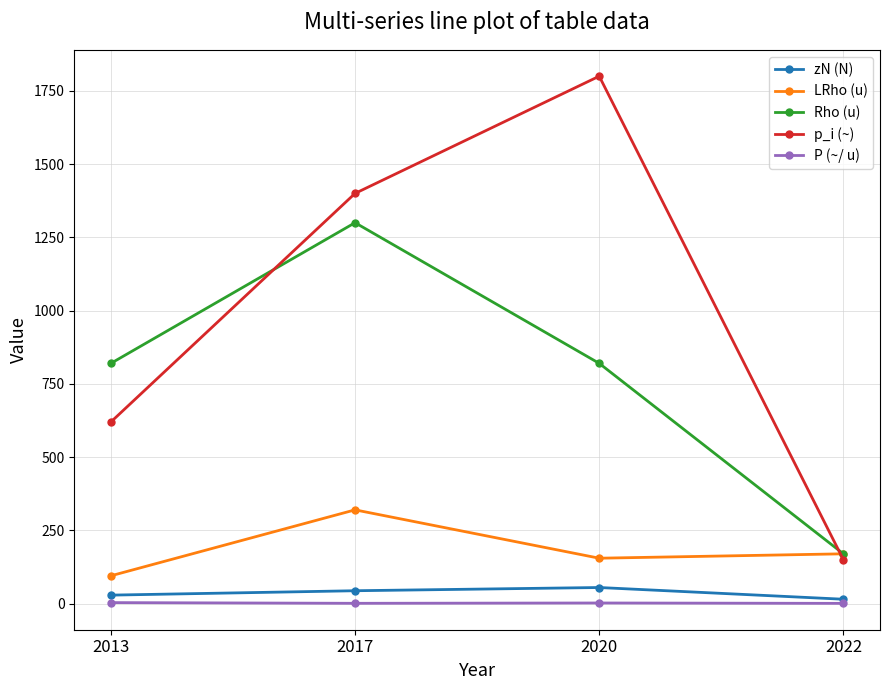

How many lines are shown in the chart?

5